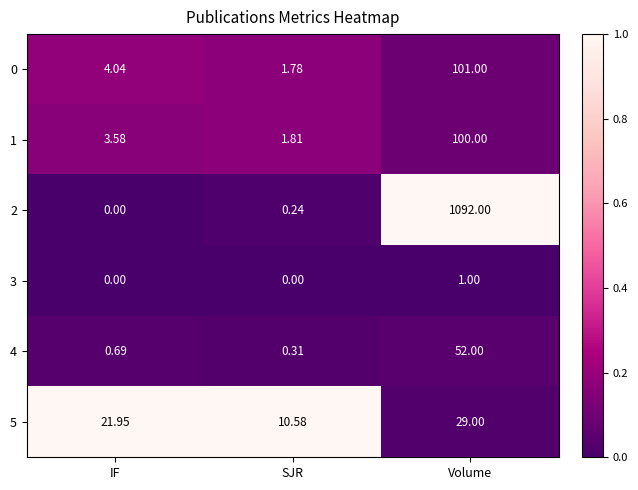

List the labels in order of 1 value, largest first.

Volume, IF, SJR